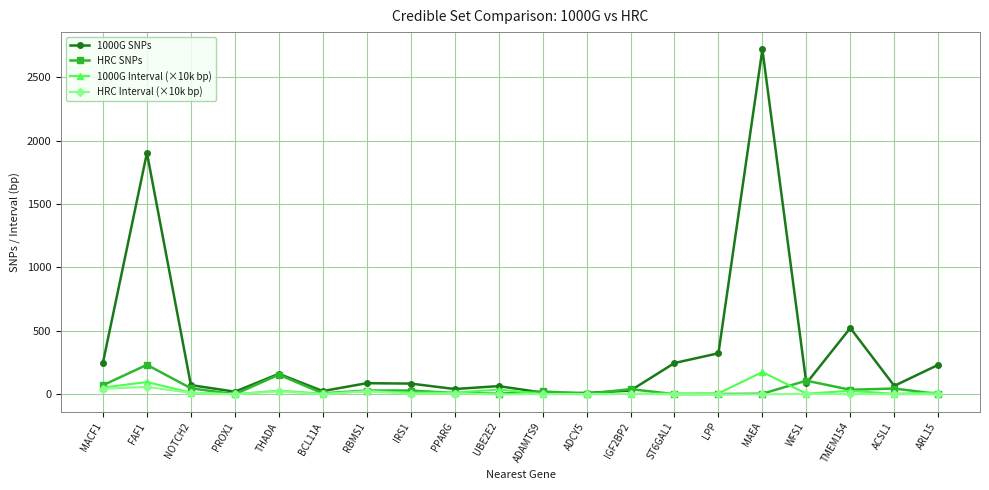

At which label is 1000G SNPs closest to 1365?

FAF1